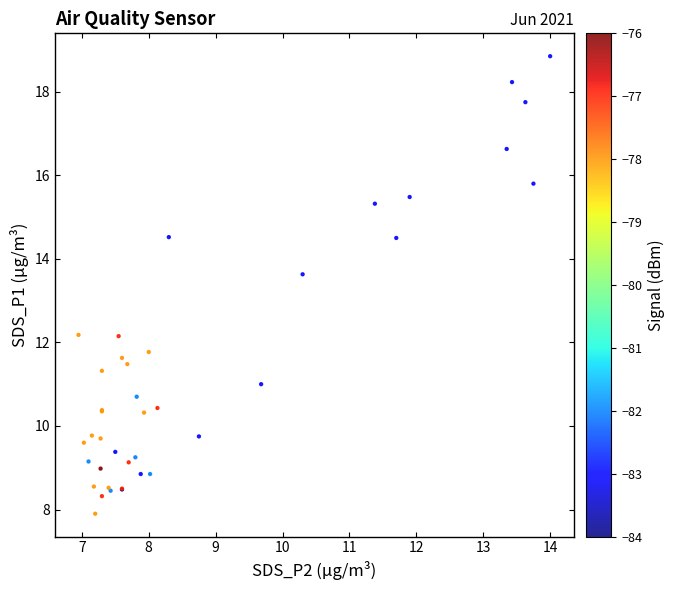

What Y value in the scatter plot is closest to 13?

13.6